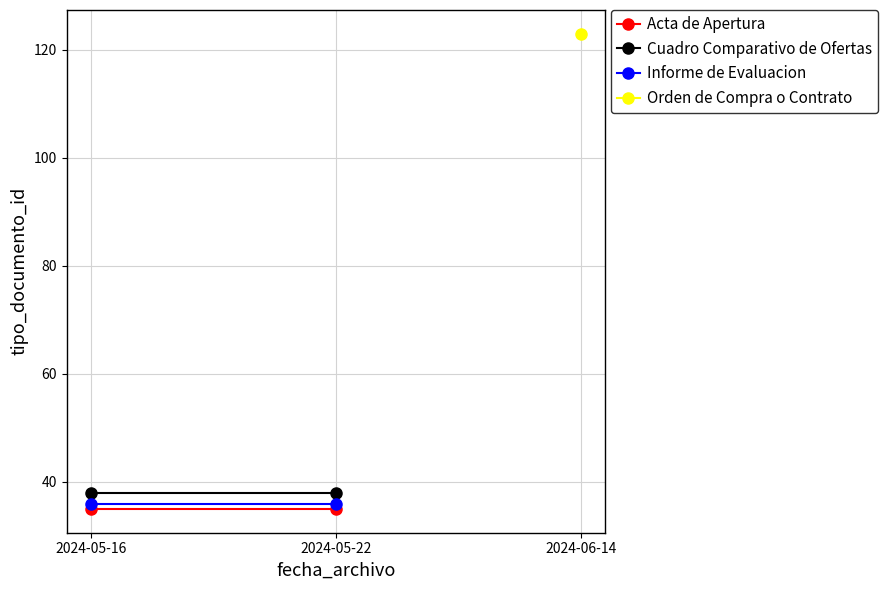

Reading left to right, list all the values displayed in this chart.

Acta de Apertura: 2024-05-16=35	2024-05-22=35
Cuadro Comparativo de Ofertas: 2024-05-16=38	2024-05-22=38
Informe de Evaluacion: 2024-05-16=36	2024-05-22=36